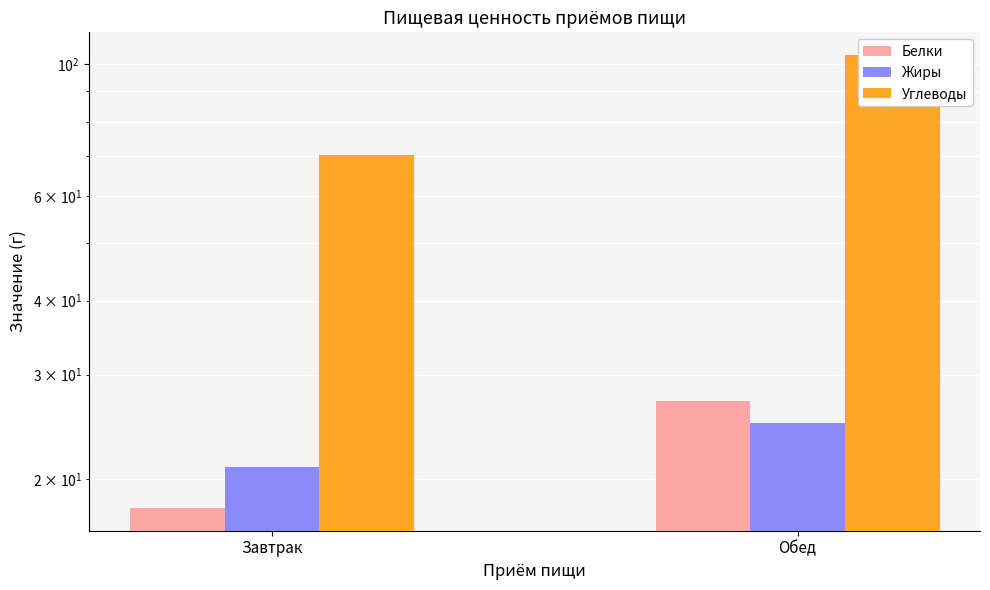

Are the bars grouped side by side (vs. stacked)?

Yes